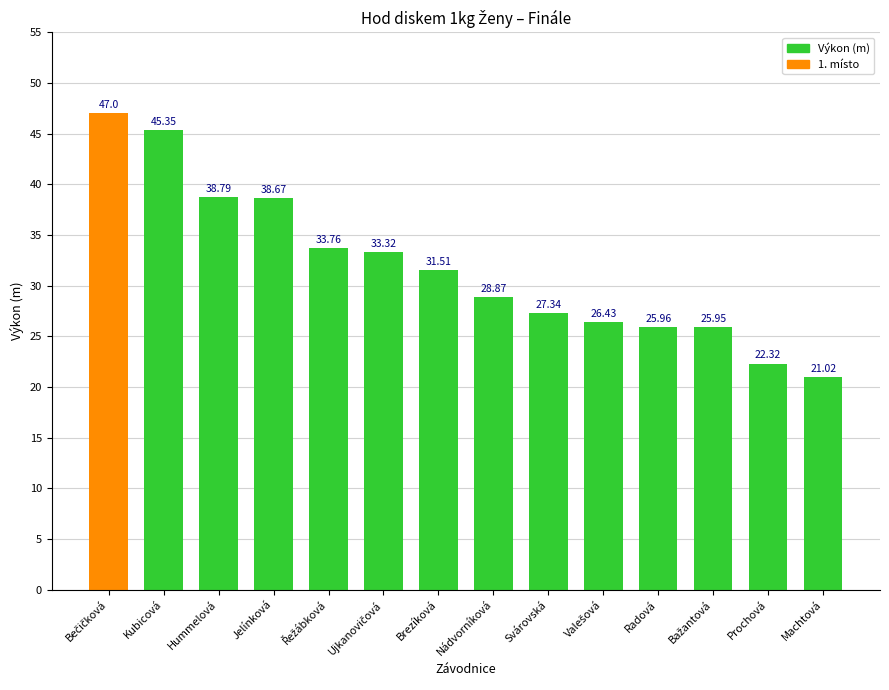

Which label corresponds to the smallest value in the chart?

Machtová